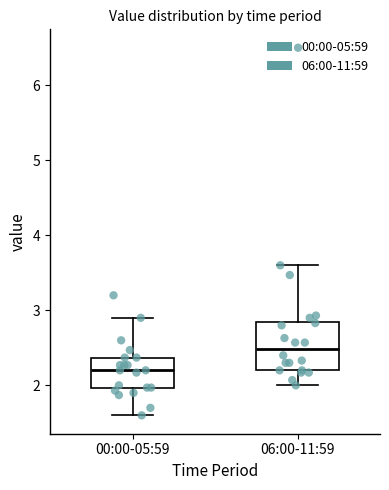

Reading left to right, transcribe this box plot: for each box, give where its median line is, the range the box spans, and where its two whiskers end, as read against the y-axis. The values are not printed on the chart, so give them approximately, as read against the axis.

00:00-05:59: median 2.2, box 2.0 to 2.4, whiskers 1.6 to 2.9
06:00-11:59: median 2.5, box 2.2 to 2.8, whiskers 2.0 to 3.6